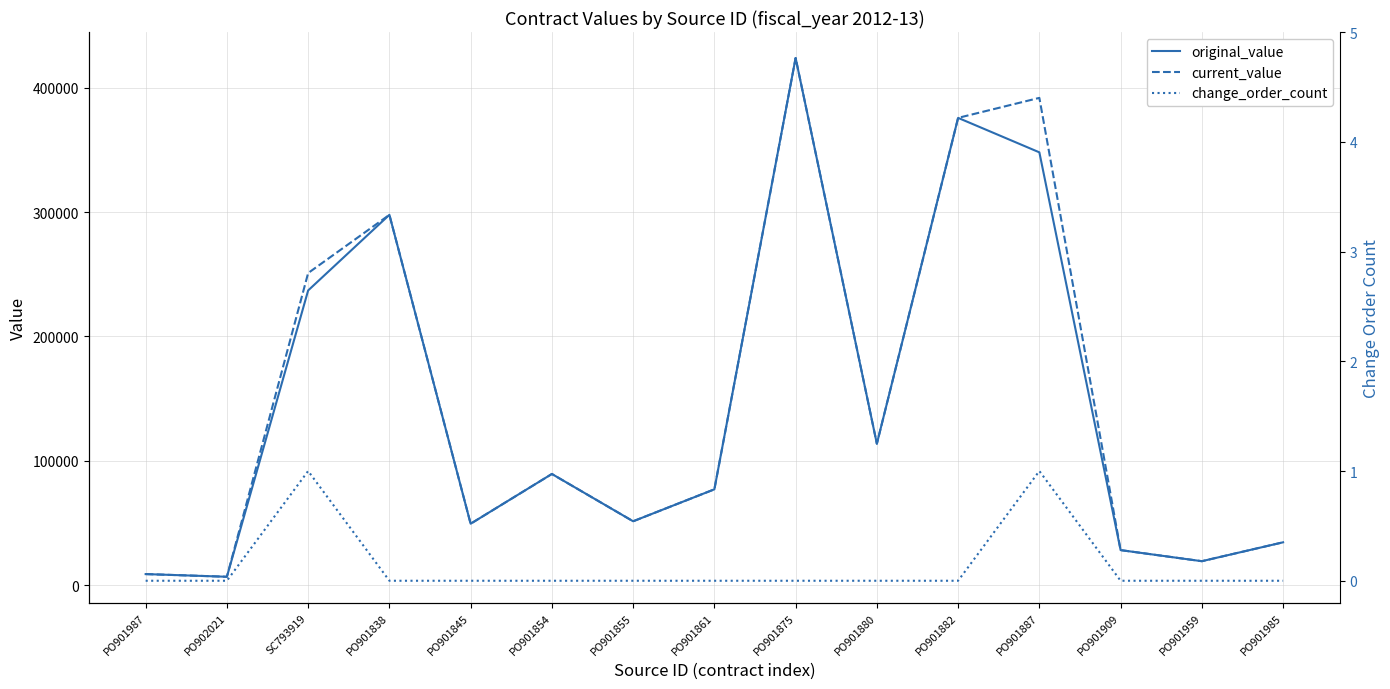

How many interior local peaks does the current_value series have?

4